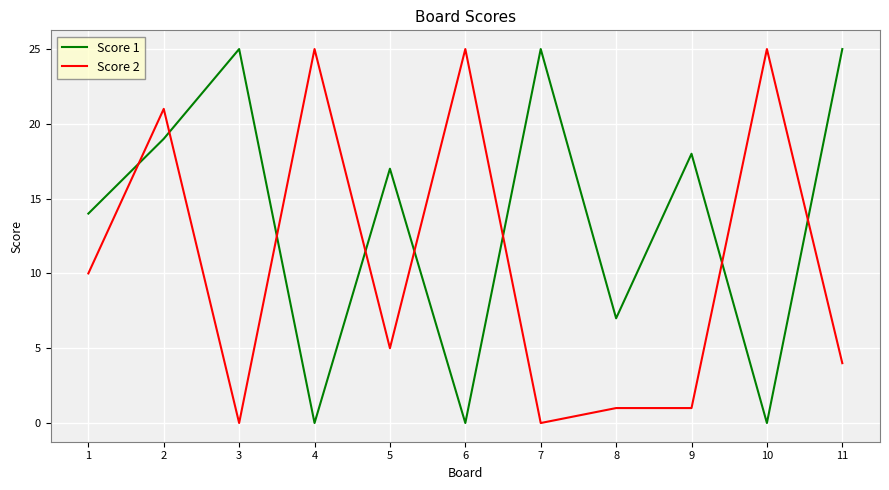

How many lines are shown in the chart?

2